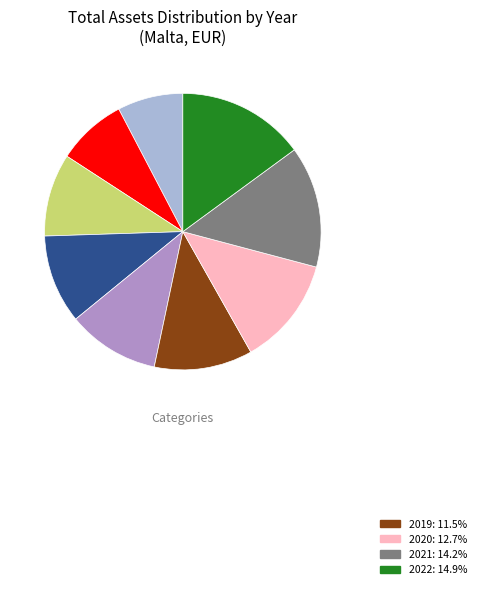

Is there any slice that represents more than half of the pie?

No